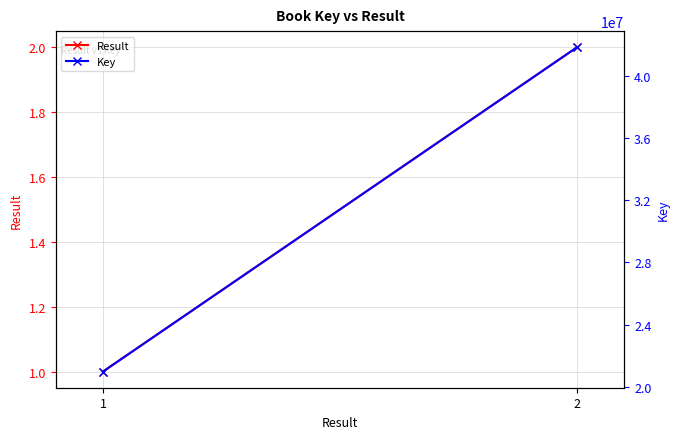

What is the spread (max minus min) of values at 1?

20995918